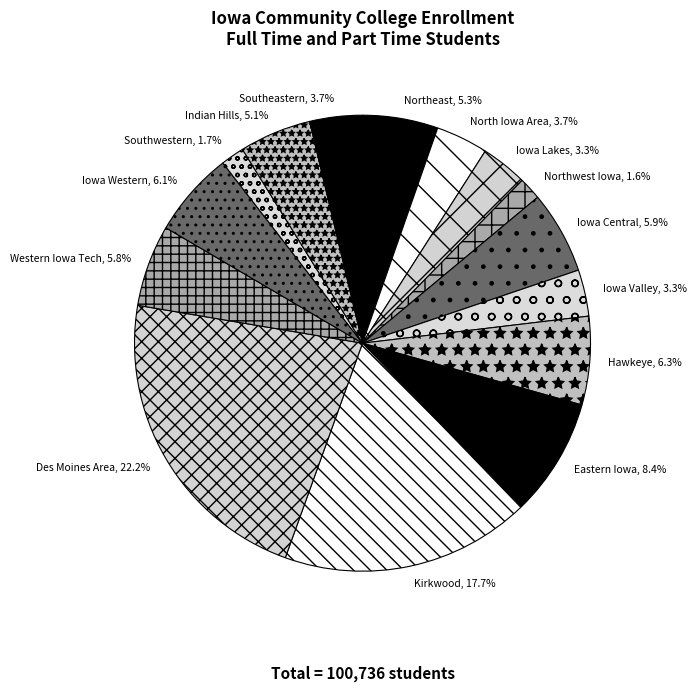

Which category has the biggest portion of the pie?

Des Moines Area